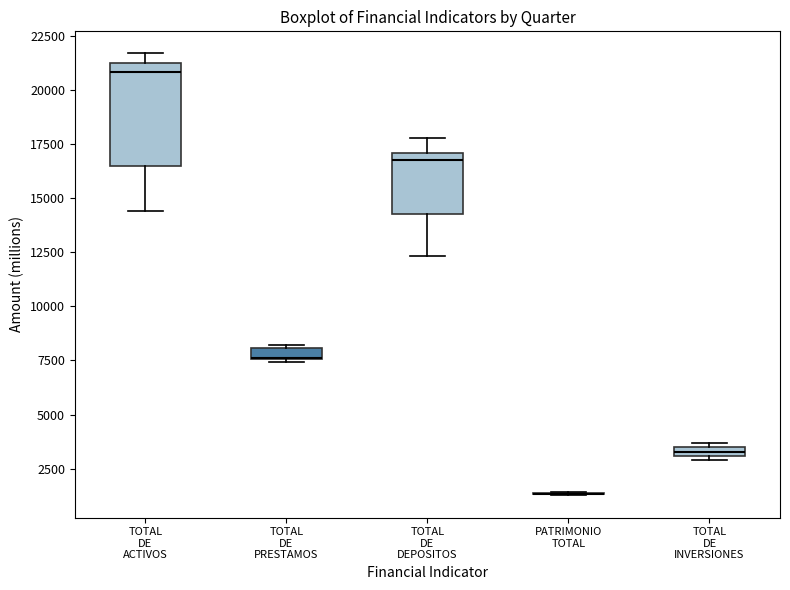

Which box is the tallest, from its lower edge to its upper edge?

TOTAL DE ACTIVOS